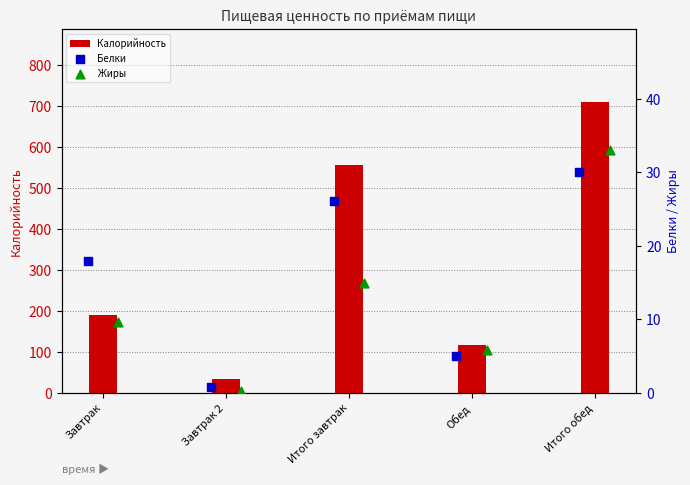

Which series reaches the maximum Y coordinate?

Калорийность